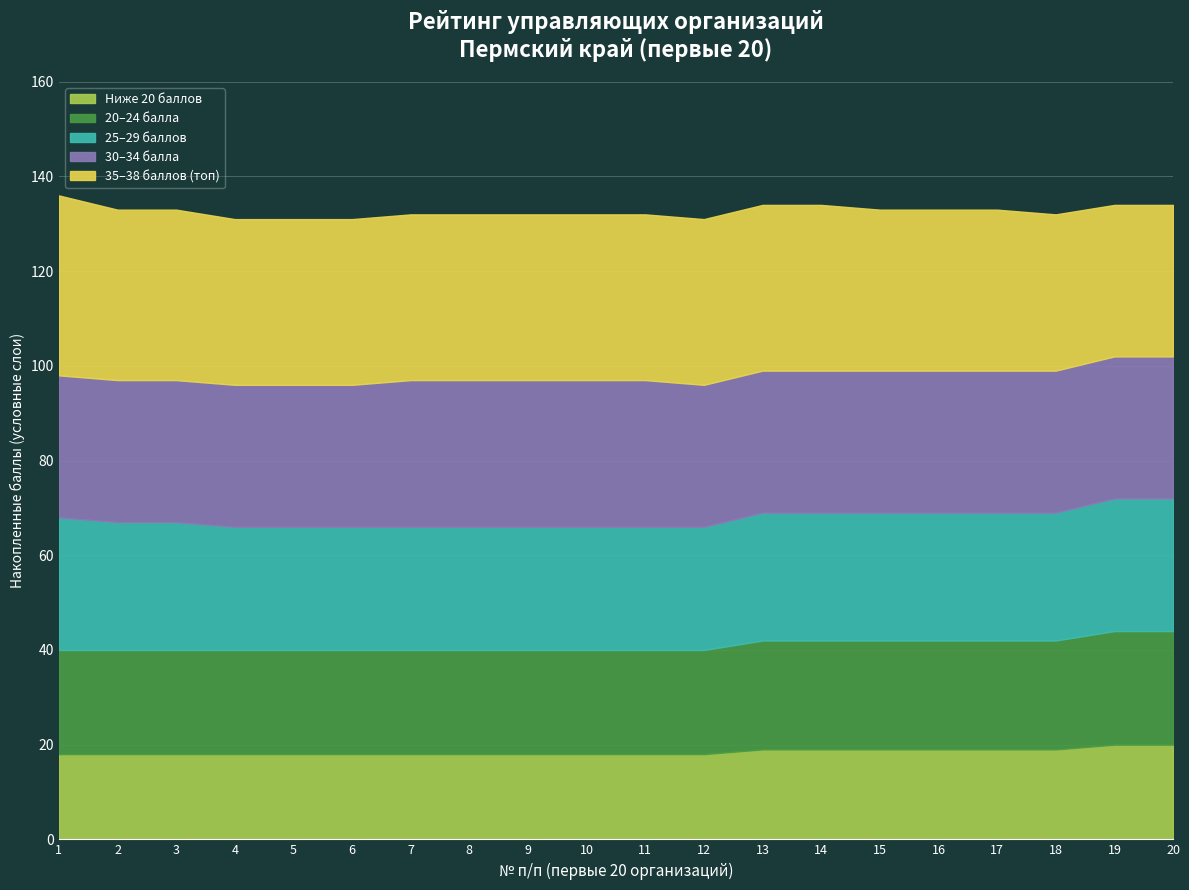

Approximately how many times larger is the value at 3 compared to 17?

1.1